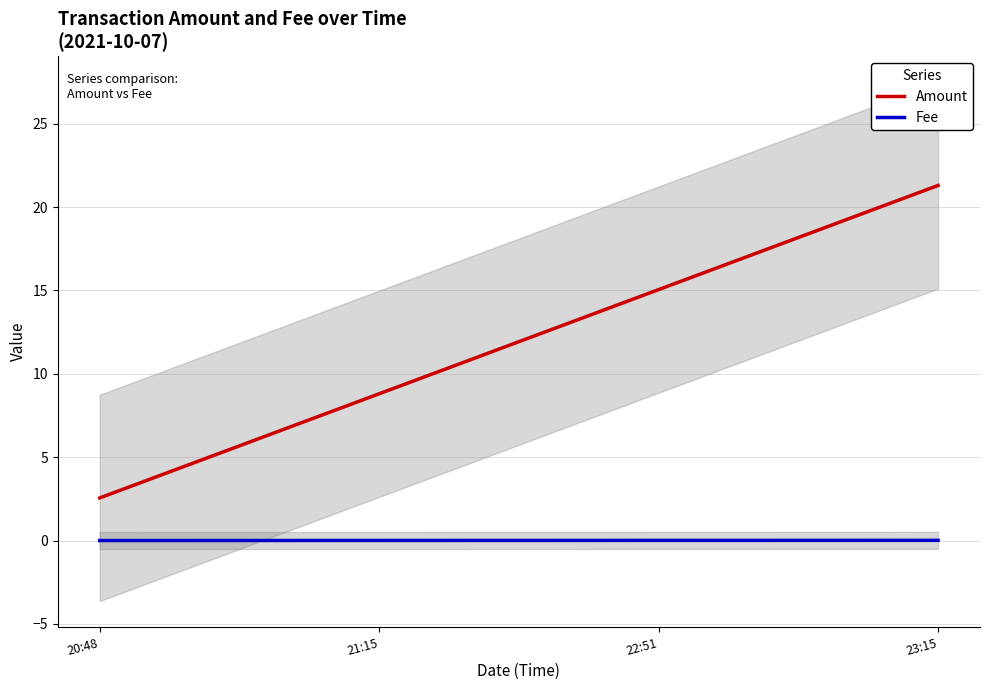

Which category has the lowest value across all series?

2021-10-07 22:51